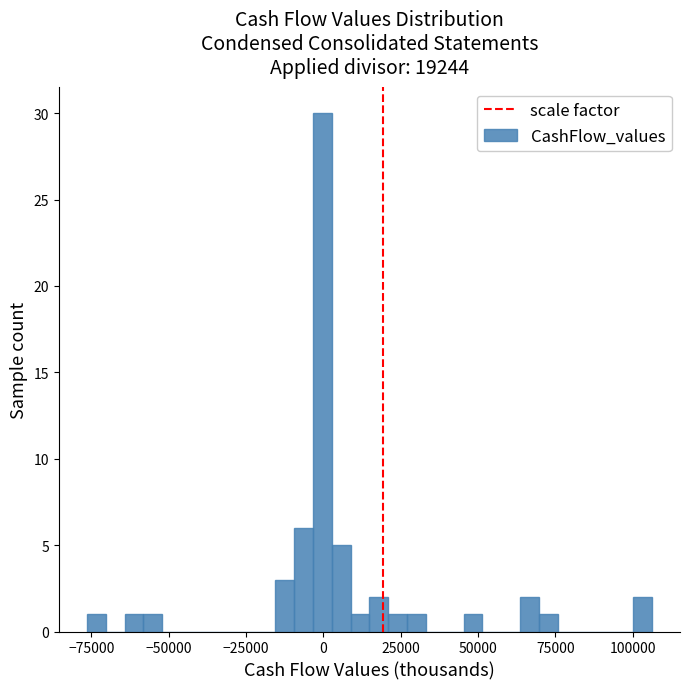

Read against the x-axis, roughly where is the centre of the tallest bar?

0